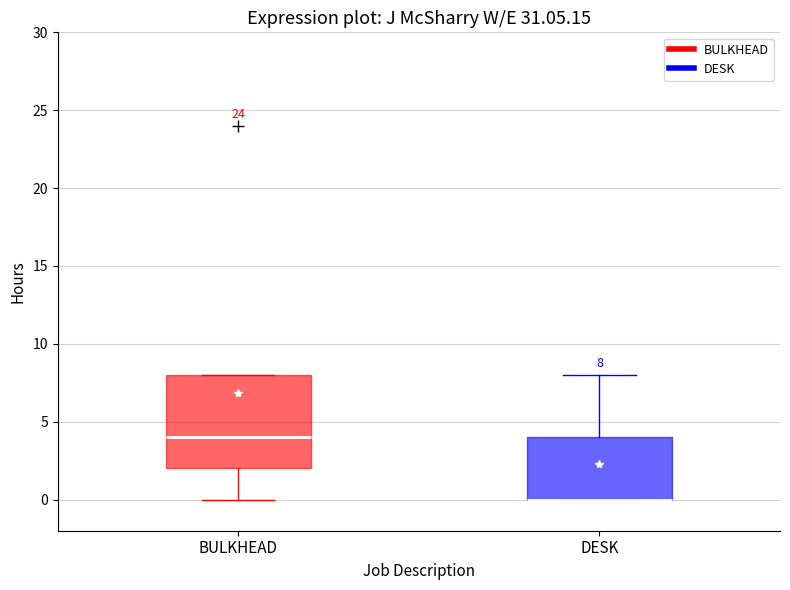

Comparing the boxes themselves (not the whiskers), which one is the tallest?

BULKHEAD